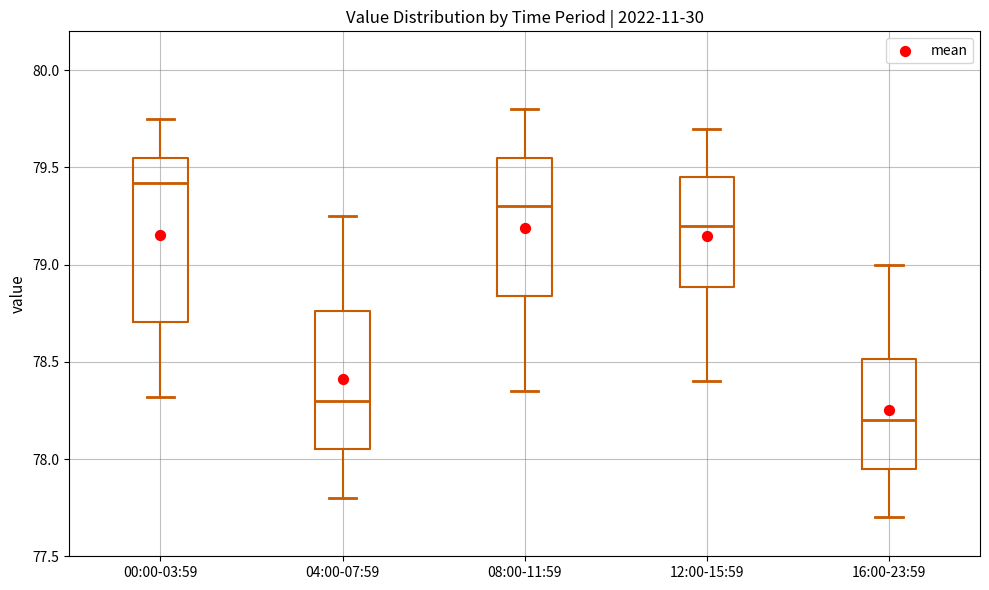

Comparing the boxes themselves (not the whiskers), which one is the tallest?

00:00-03:59